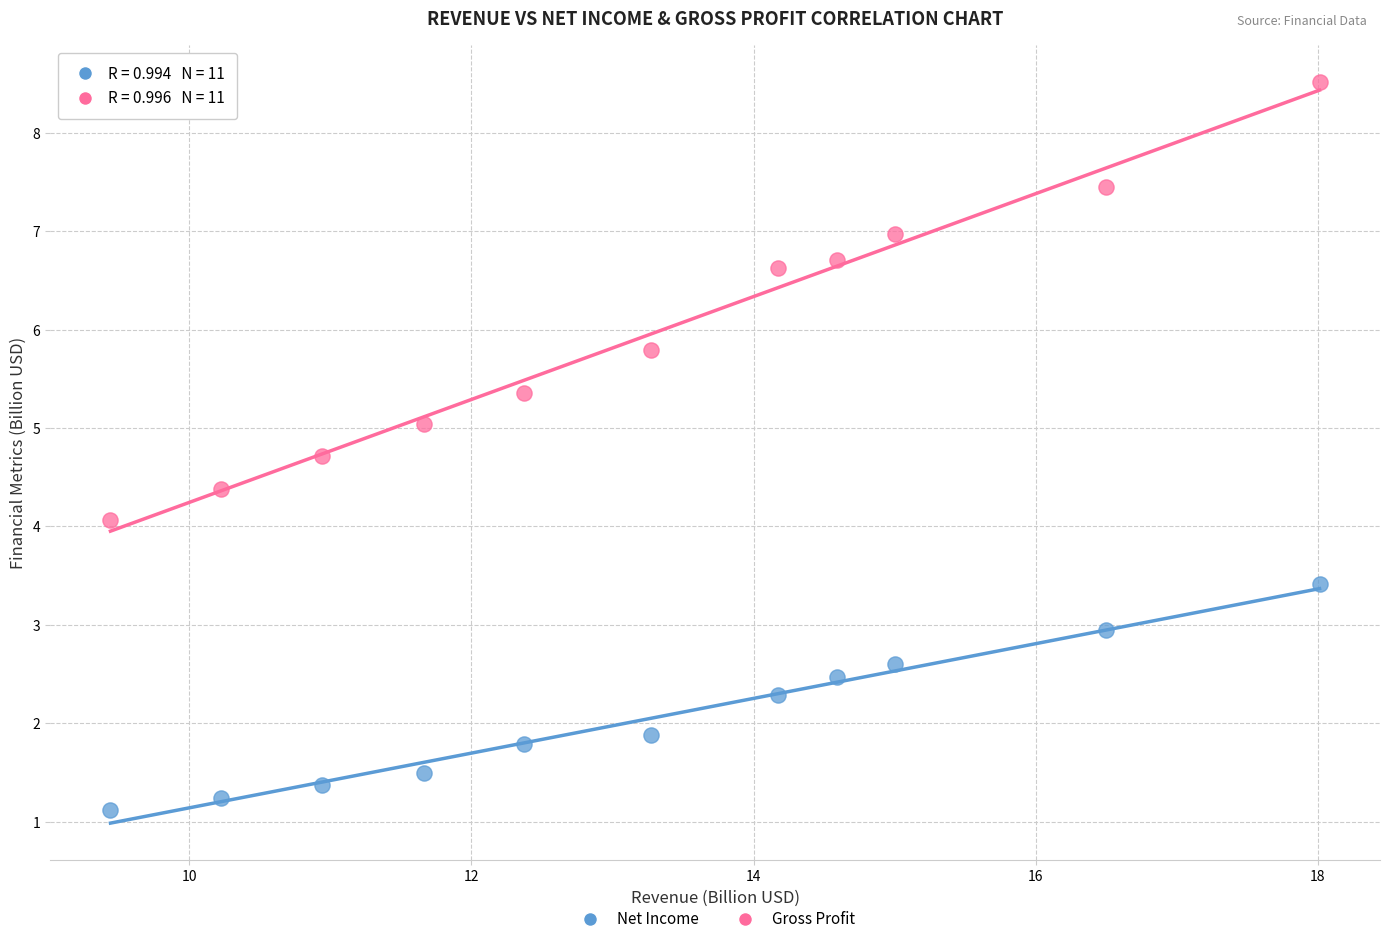

Which series has the largest Y range (max minus min)?

Gross Profit